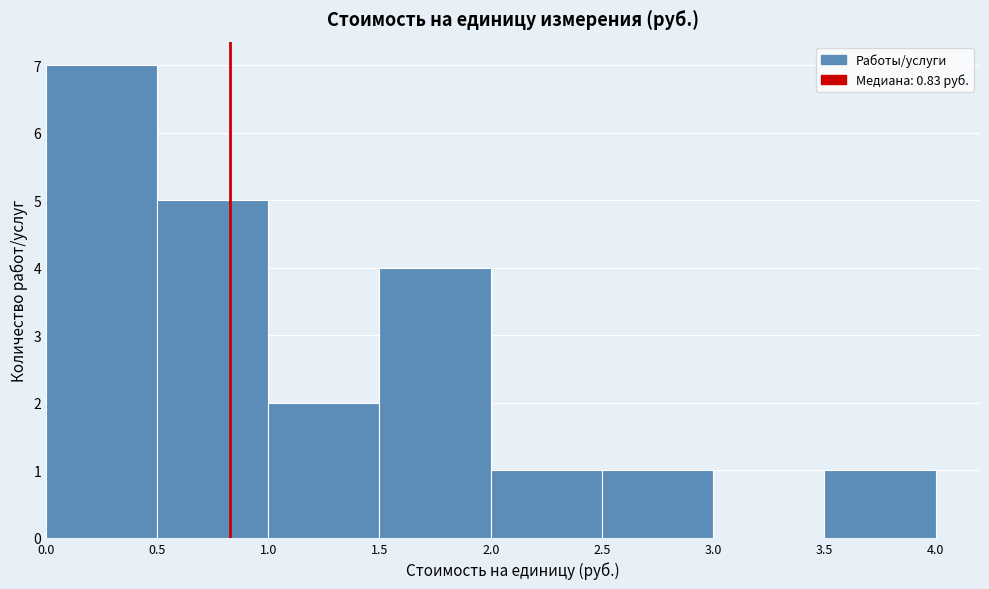

Reading left to right, transcribe this chart: for each bar, give the range it covers on the x-axis and its height. The values are not printed on the chart, so give them approximately, as read against the axis.

0.0 to 0.5: 7
0.5 to 1.0: 5
1.0 to 1.5: 2
1.5 to 2.0: 4
2.0 to 2.5: 1
2.5 to 3.0: 1
3.0 to 3.5: 0
3.5 to 4.0: 1